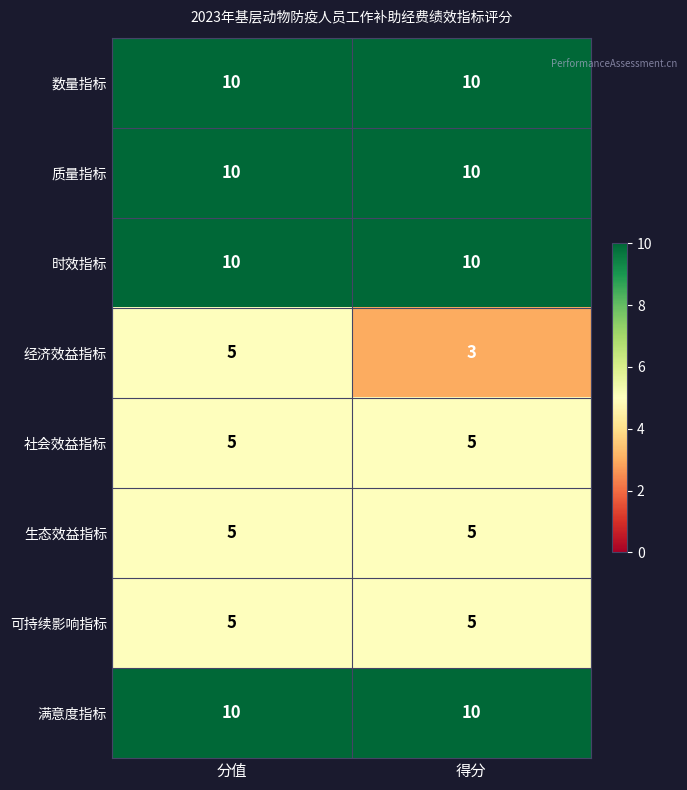

Reading right to left, extract all data points from this chart.

数量指标: 得分=10	分值=10
质量指标: 得分=10	分值=10
时效指标: 得分=10	分值=10
经济效益指标: 得分=3	分值=5
社会效益指标: 得分=5	分值=5
生态效益指标: 得分=5	分值=5
可持续影响指标: 得分=5	分值=5
满意度指标: 得分=10	分值=10